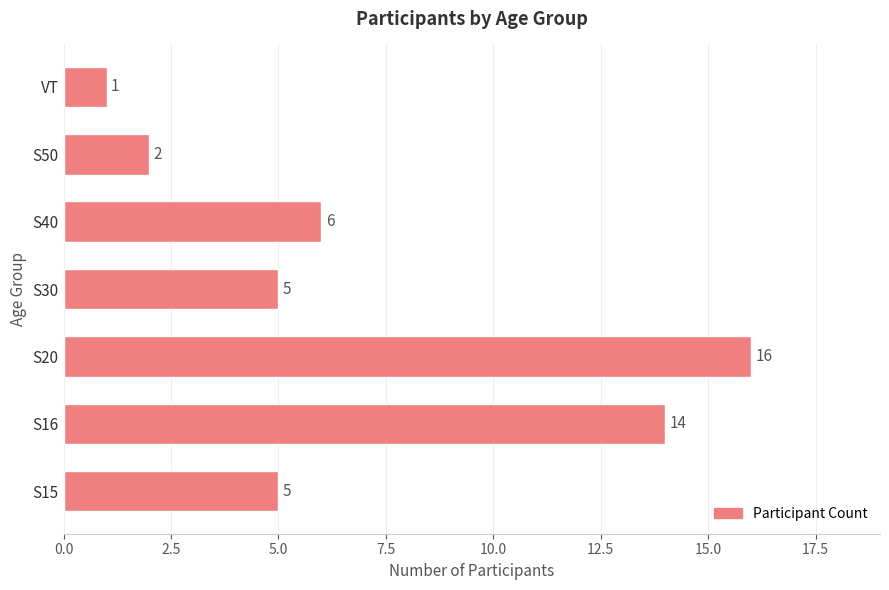

What is the sum of all values?

49